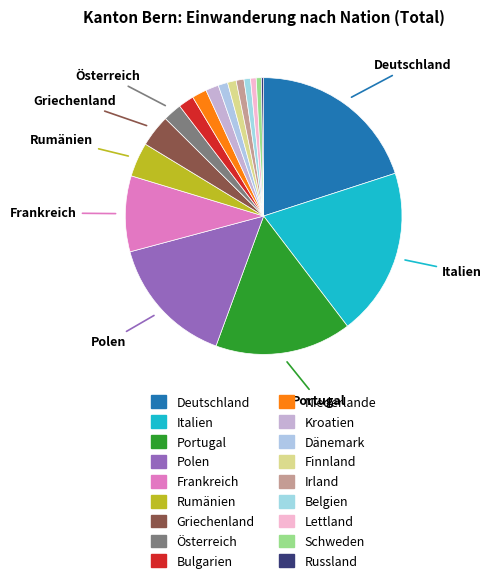

To the nearest percent, what percentage of the pie is Niederlande?

2%